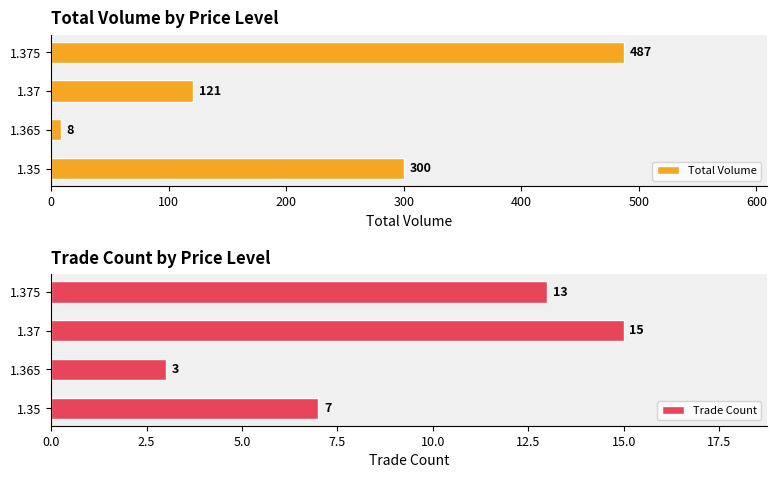

How many Total Volume values are between 121 and 487?

3